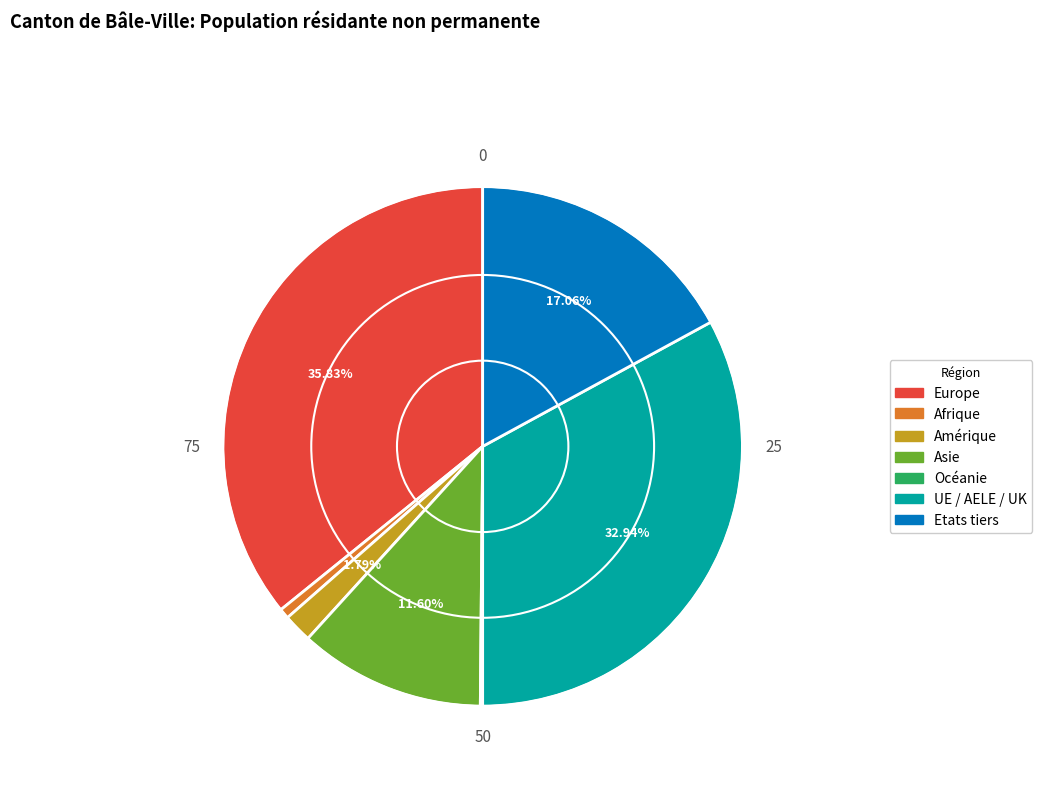

What is the ratio of the value at Europe to the value at Etats tiers?

2.1